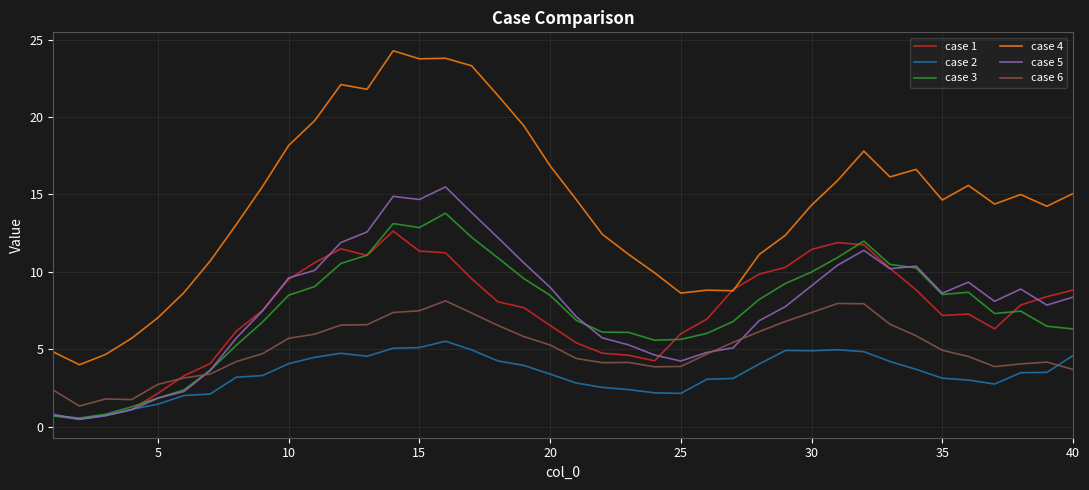

What is the maximum value shown in the chart?

24.3